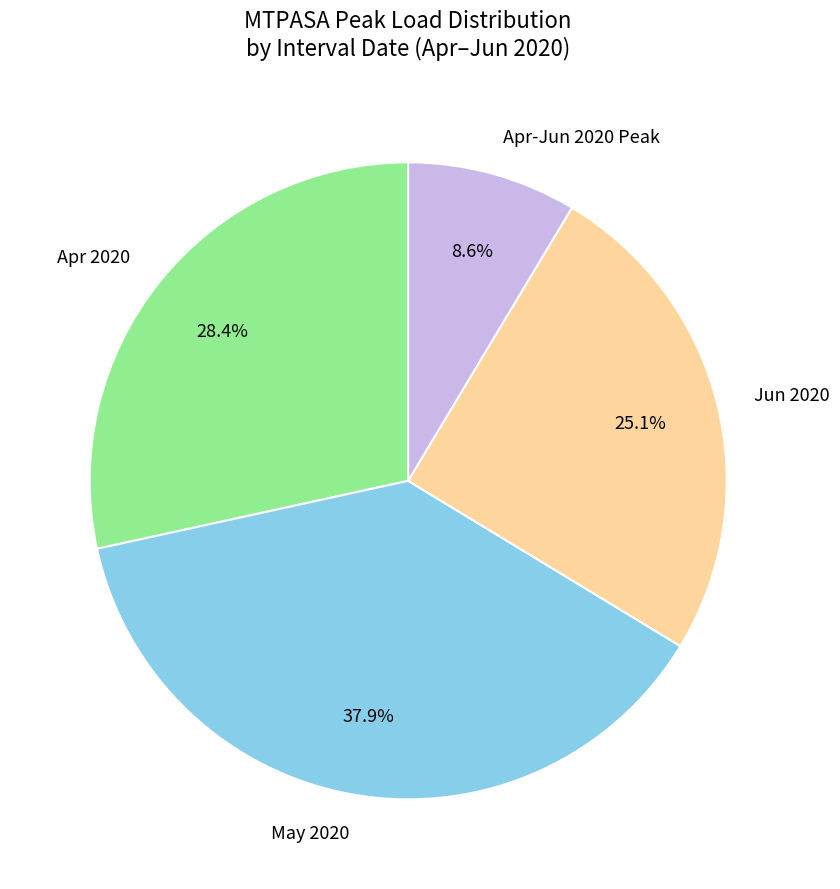

Does Apr 2020 represent more than half of the total?

No